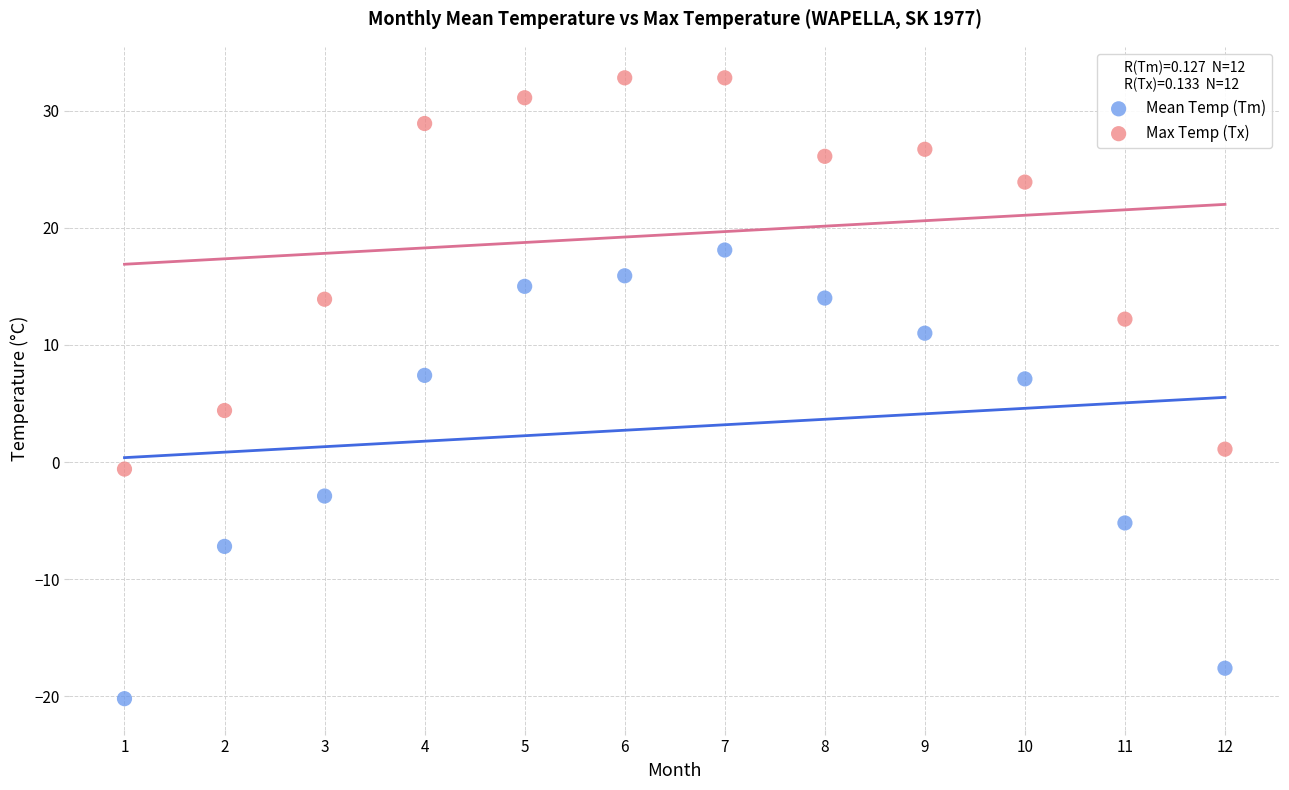

Which series has the widest spread of Y values?

Mean Temp (Tm)